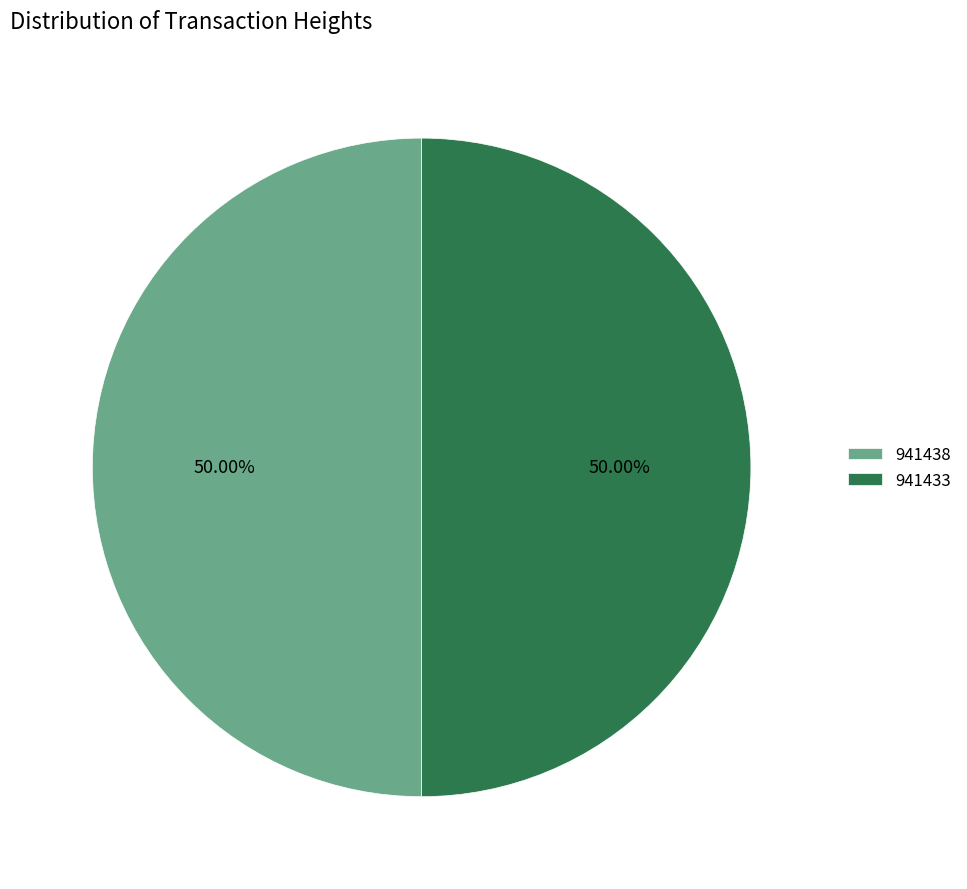

What percentage is NOT represented by 941433?

50.0%